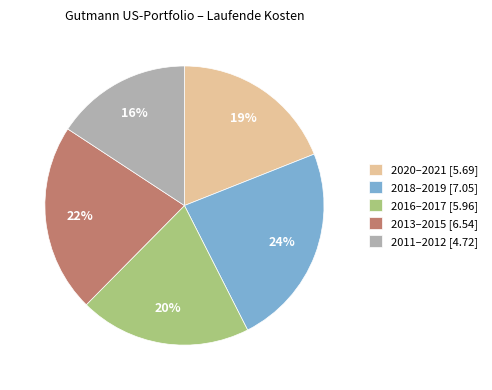

Does 2020–2021 [5.69] account for over 50% of the chart?

No